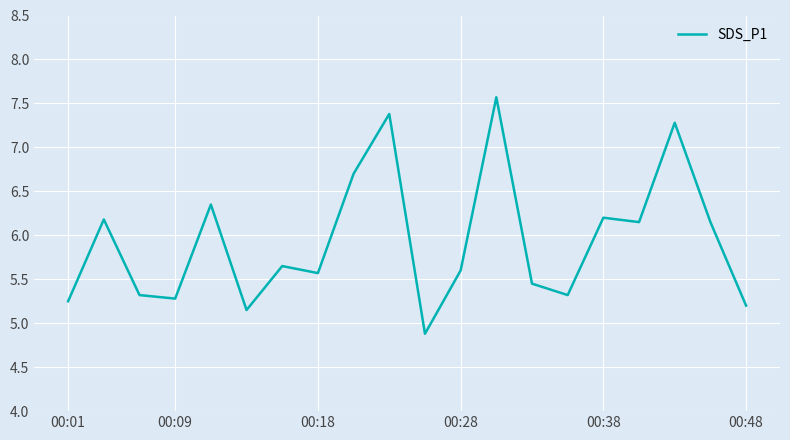

What is the difference between the maximum and minimum values?

2.7